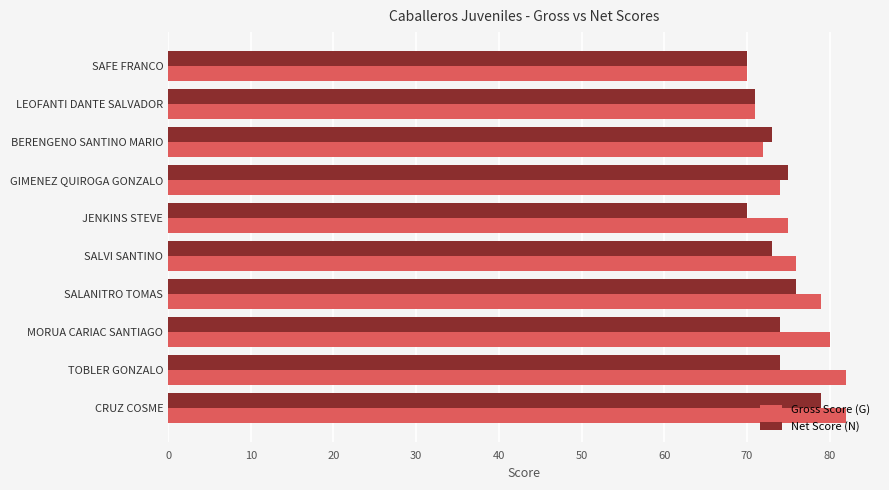

Is it true that Net Score (N) equals 73 at SALVI SANTINO?

True